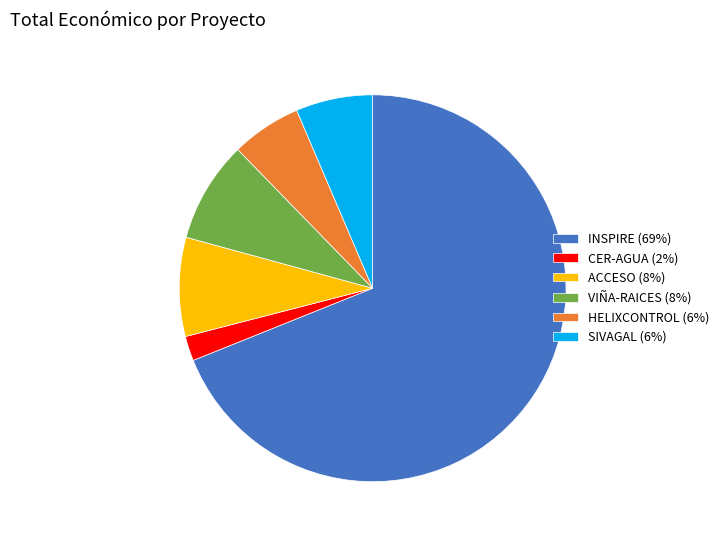

Is there any slice that represents more than half of the pie?

Yes